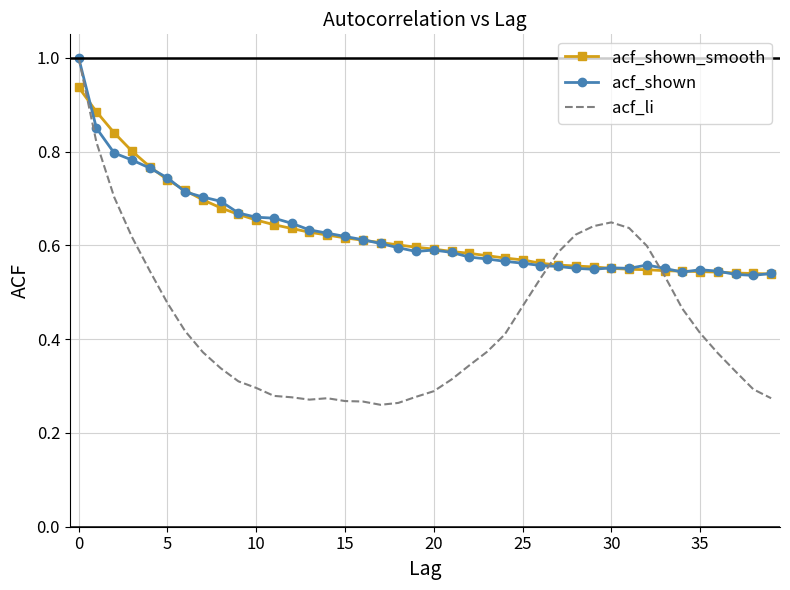

What is the highest value of the acf_li series?

1.0